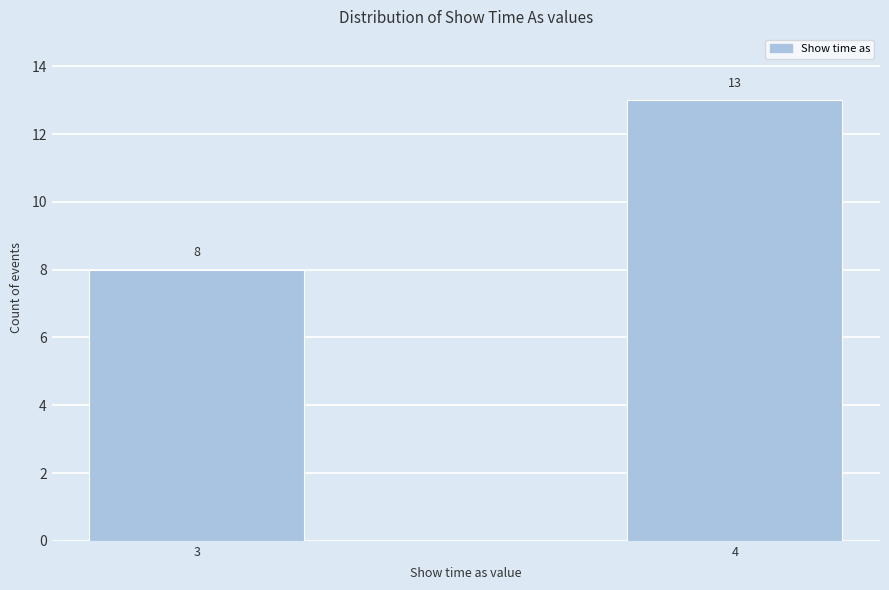

Reading left to right, extract all data points from this chart.

3=8	4=13